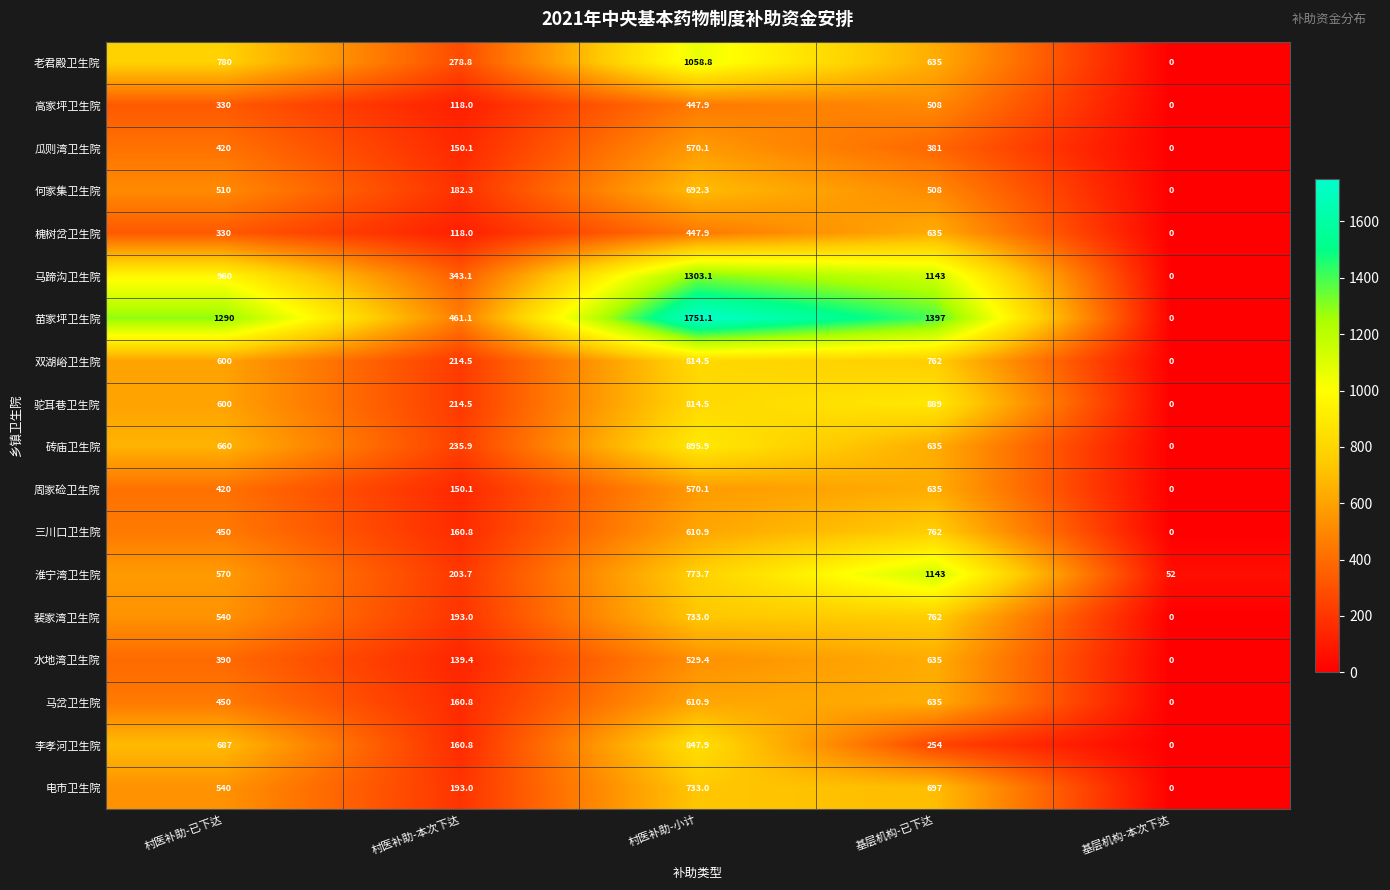

At which category is the sum across all series the highest?

村医补助-小计